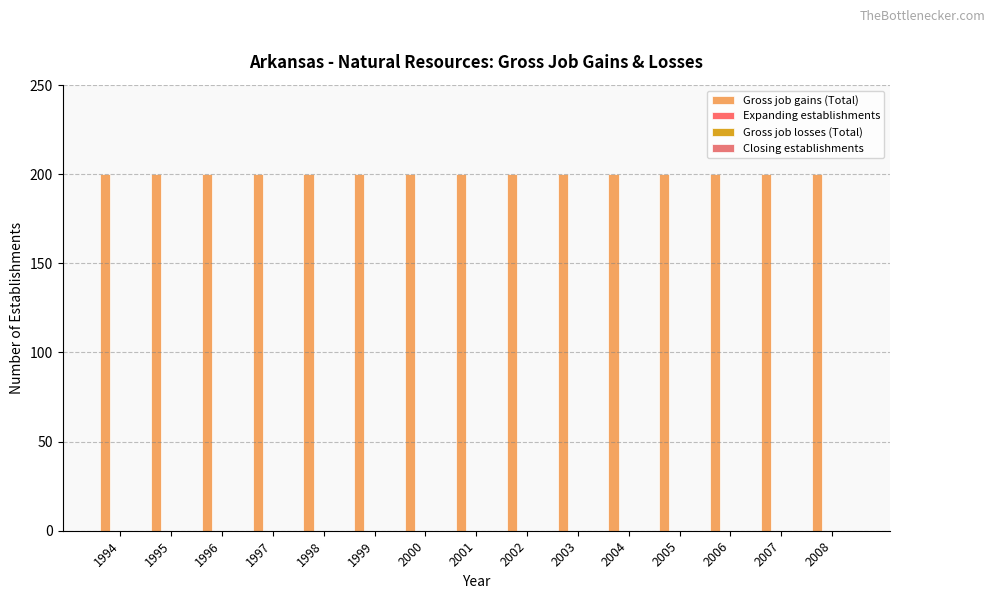

Which series has the widest spread of values?

Gross job gains (Total)